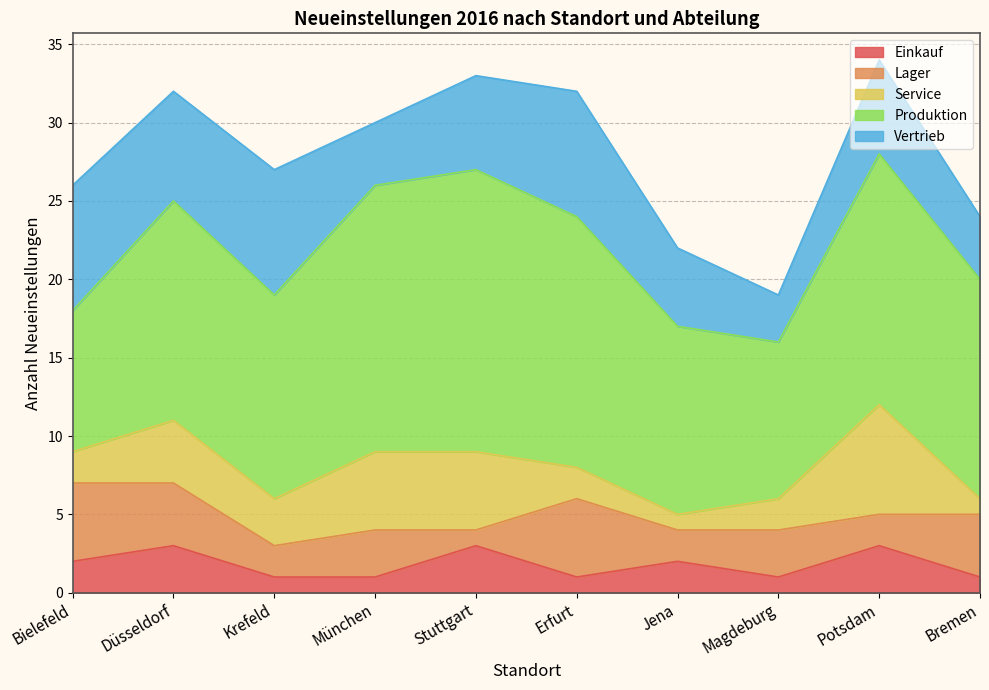

What is the difference between the Vertrieb values at Jena and Potsdam?

1